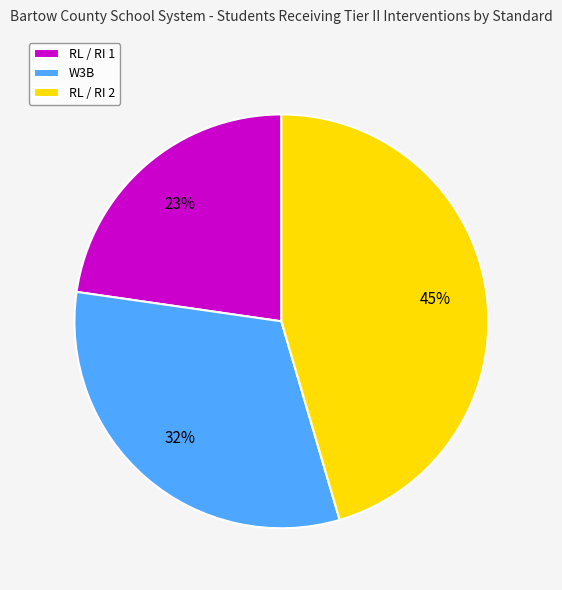

Rank the categories by value from lowest to highest.

RL / RI 1, W3B, RL / RI 2